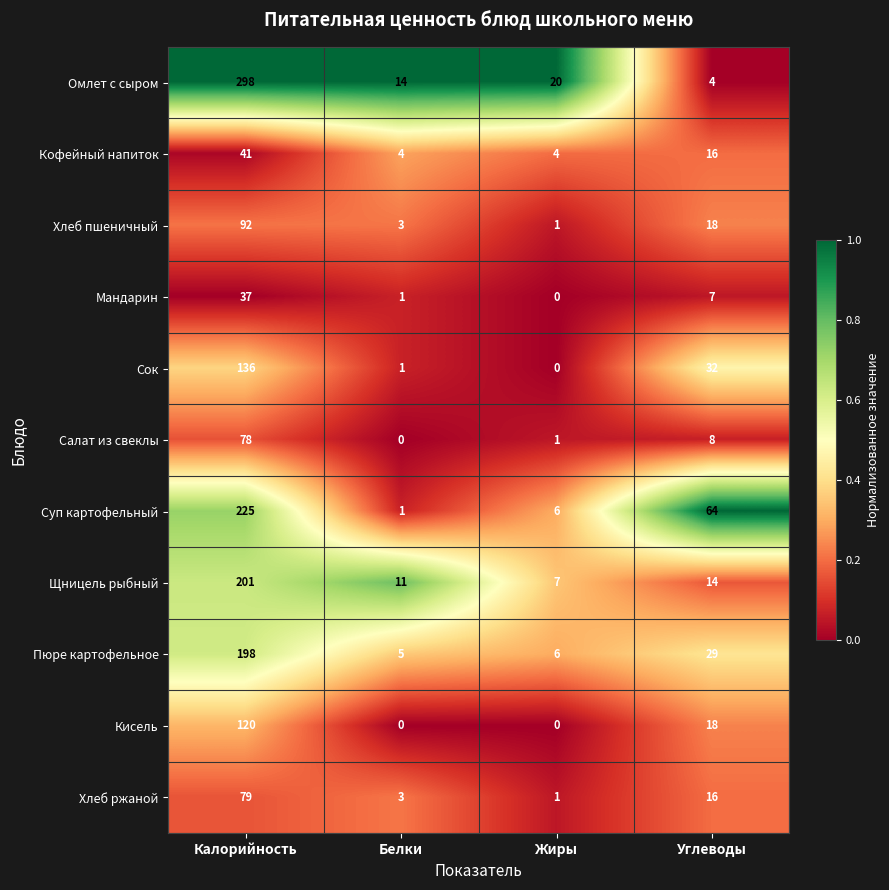

What is the difference between the maximum and minimum values in the Хлеб пшеничный series?

91